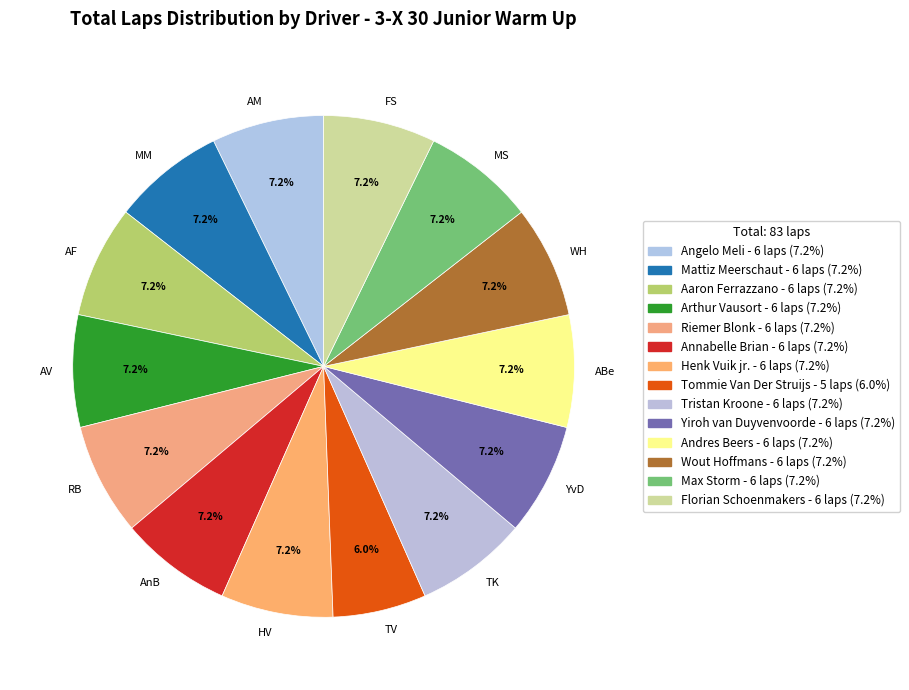

Which has a higher value, MS or TV?

MS